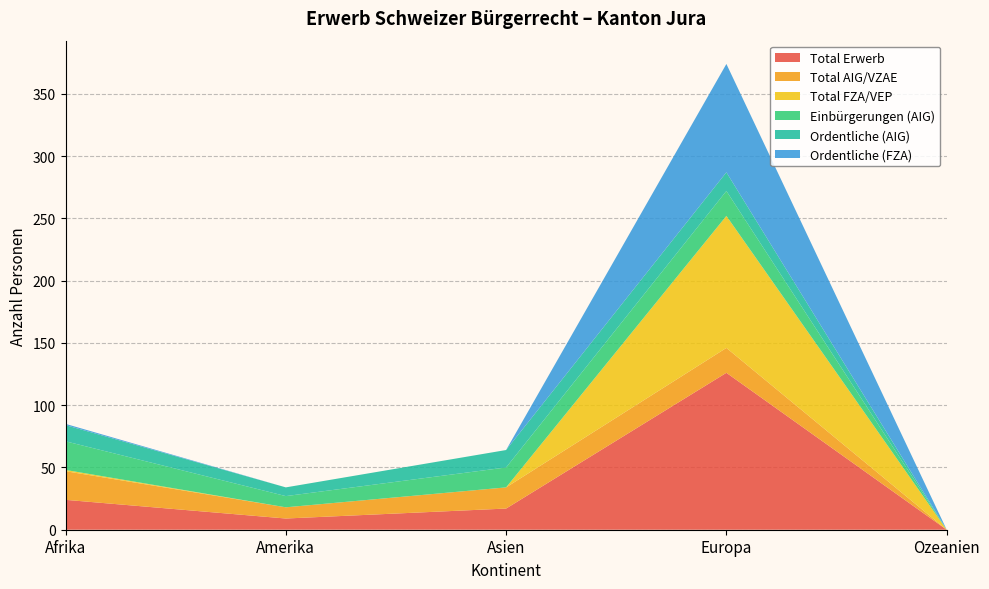

Reading right to left, transcribe all the data shown in this chart.

Total Erwerb: Ozeanien=0	Europa=126	Asien=17	Amerika=9	Afrika=24
Total AIG/VZAE: Ozeanien=0	Europa=20	Asien=17	Amerika=9	Afrika=23
Total FZA/VEP: Ozeanien=0	Europa=106	Asien=0	Amerika=0	Afrika=1
Einbürgerungen (AIG): Ozeanien=0	Europa=20	Asien=16	Amerika=9	Afrika=23
Ordentliche (AIG): Ozeanien=0	Europa=15	Asien=14	Amerika=7	Afrika=13
Ordentliche (FZA): Ozeanien=0	Europa=87	Asien=0	Amerika=0	Afrika=1